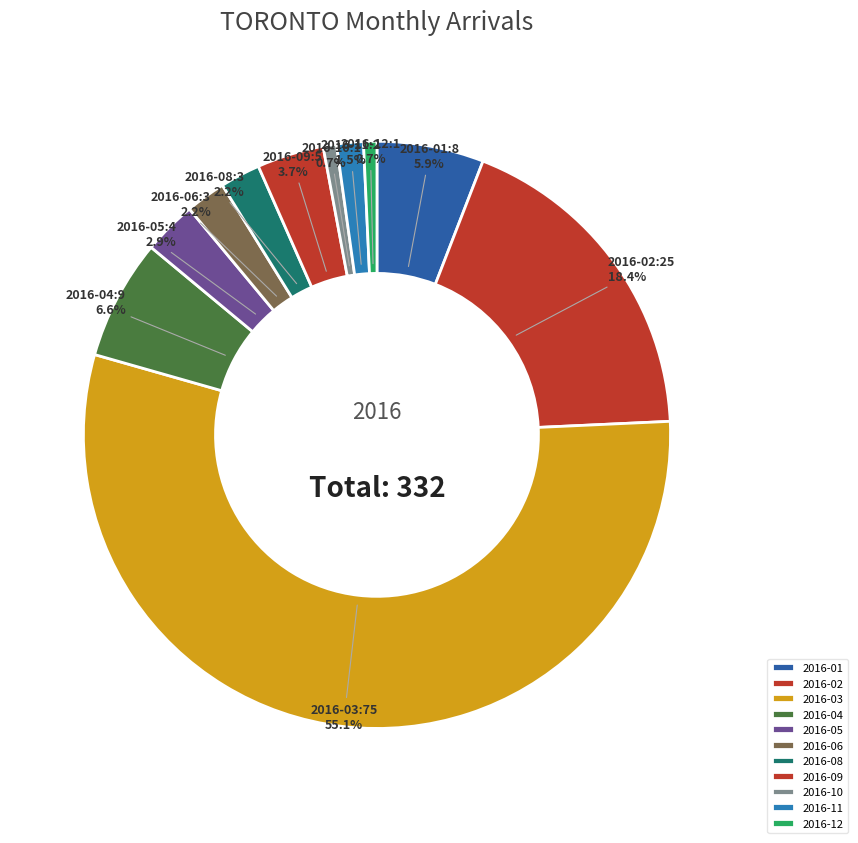

Do 2016-10 and 2016-12 together represent more than half of the pie?

No